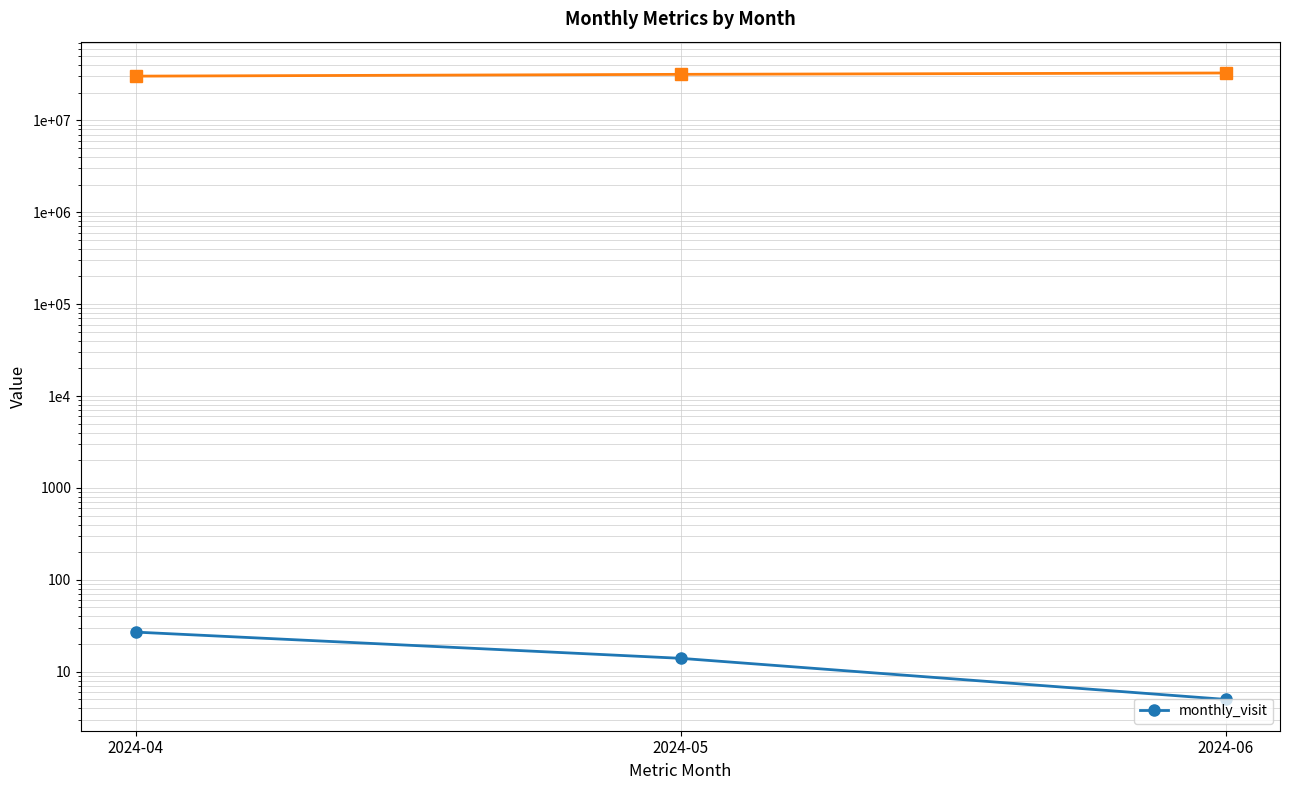

Rank the categories by value from highest to lowest.

2024-04, 2024-05, 2024-06